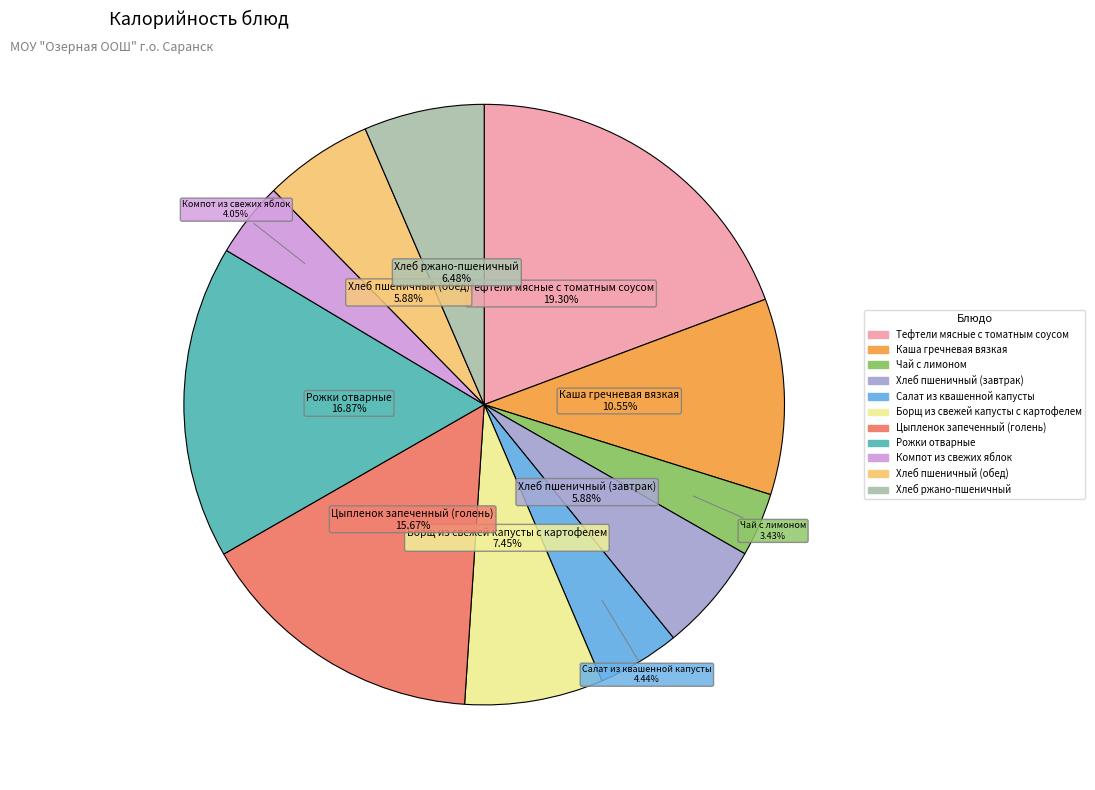

Is there a majority slice in this chart?

No